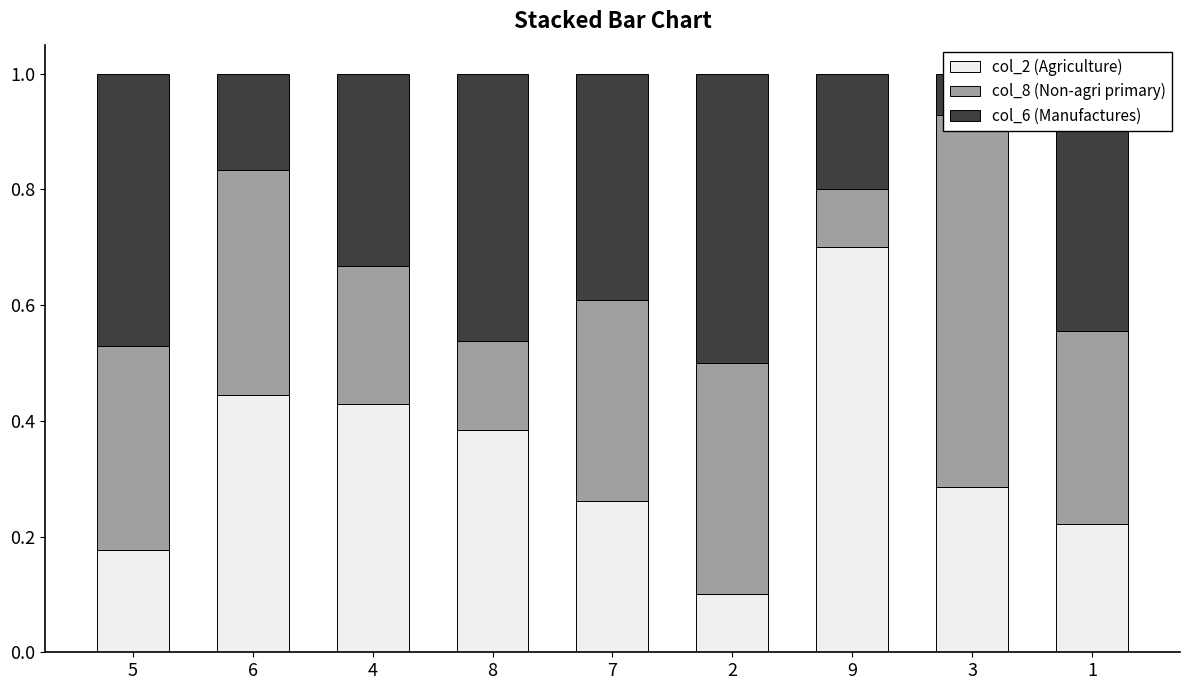

The value of col_6 (Manufactures) at 9 is 0.3. True or false?

False